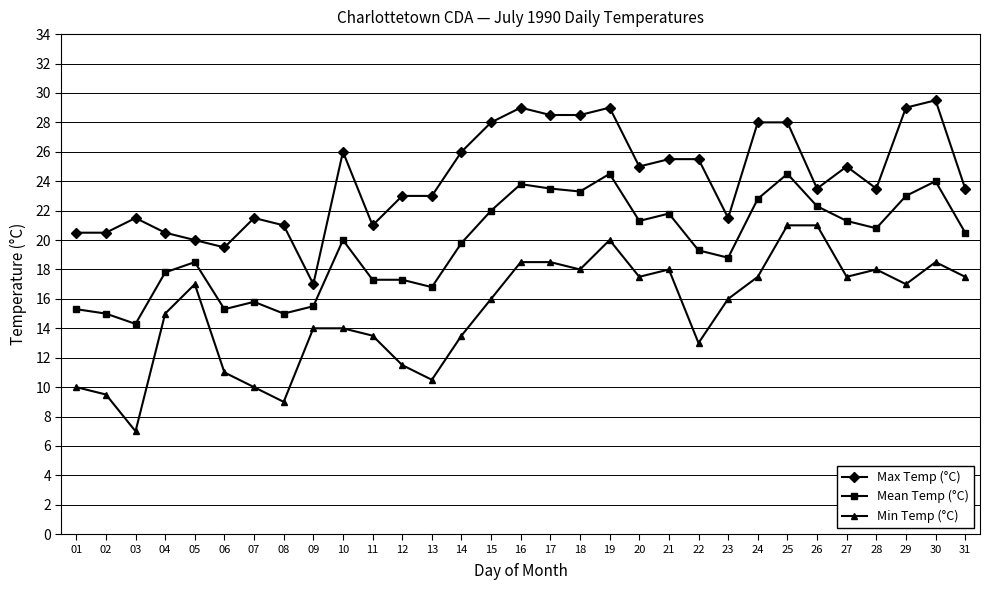

Between 13 and 17, which series saw the biggest shift?

Min Temp (°C)